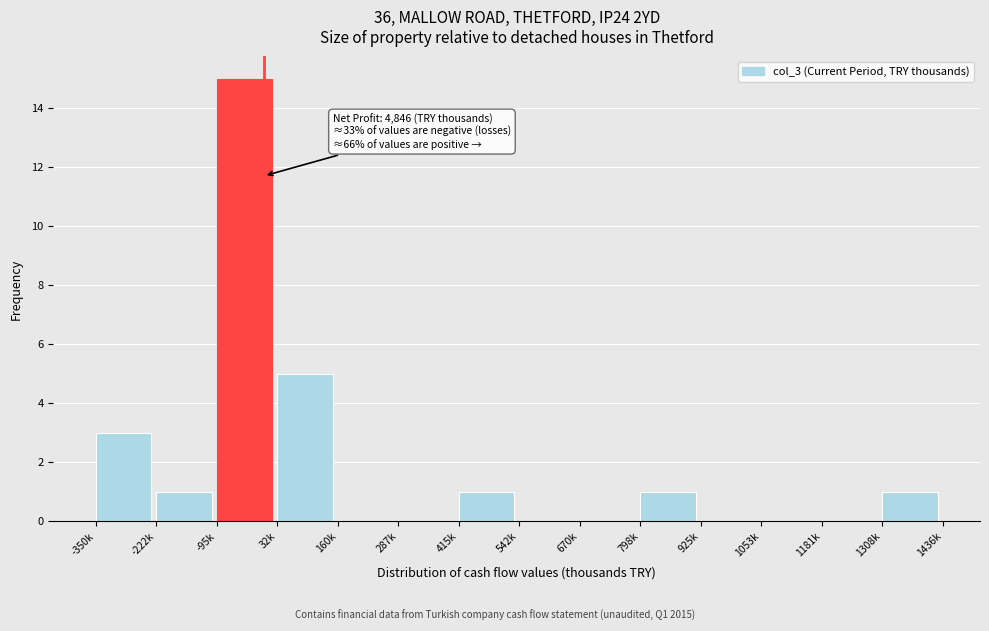

Reading left to right, extract all data points from this chart.

-350k=3	-222k=1	-95k=15	32k=5	160k=0	287k=0	415k=1	542k=0	670k=0	798k=1	925k=0	1053k=0	1181k=0	1308k=1